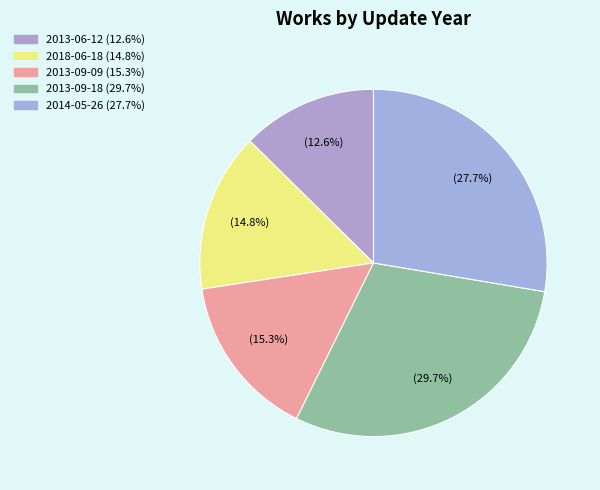

Does any single category account for the majority?

No